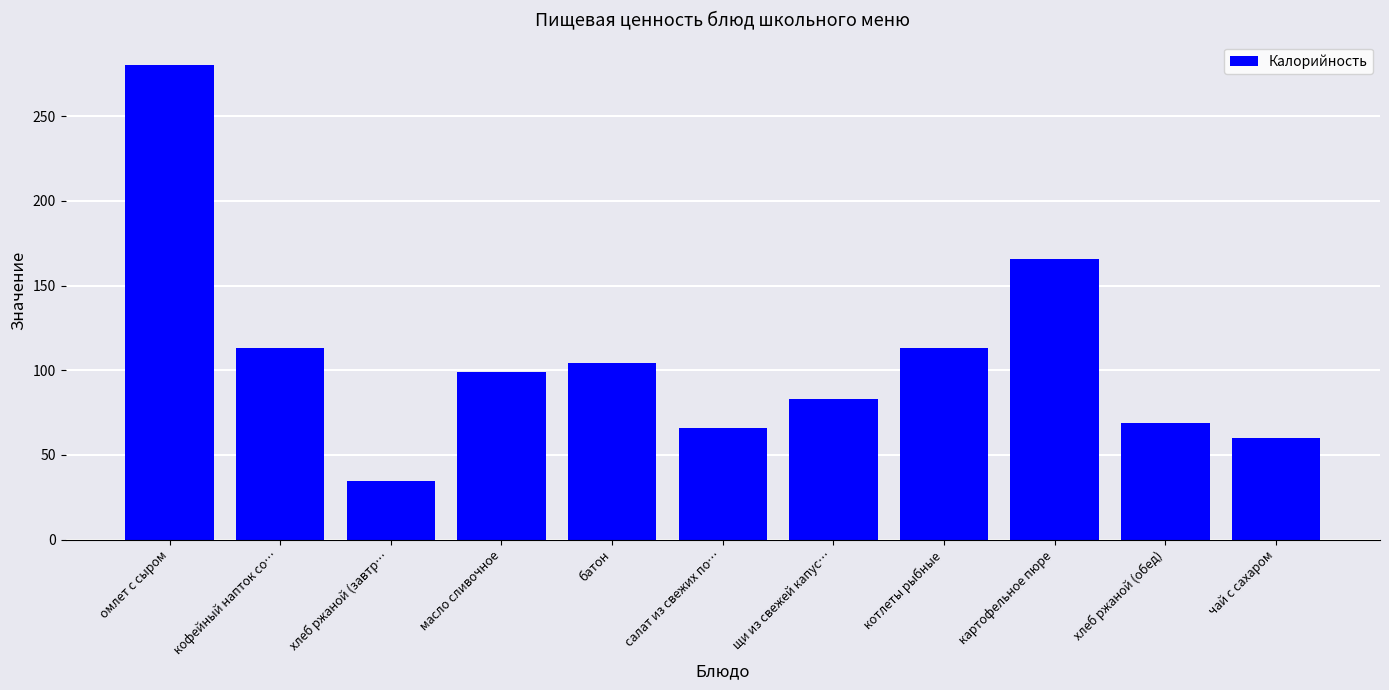

Where is the data nearest to the value 157?

картофельное пюре